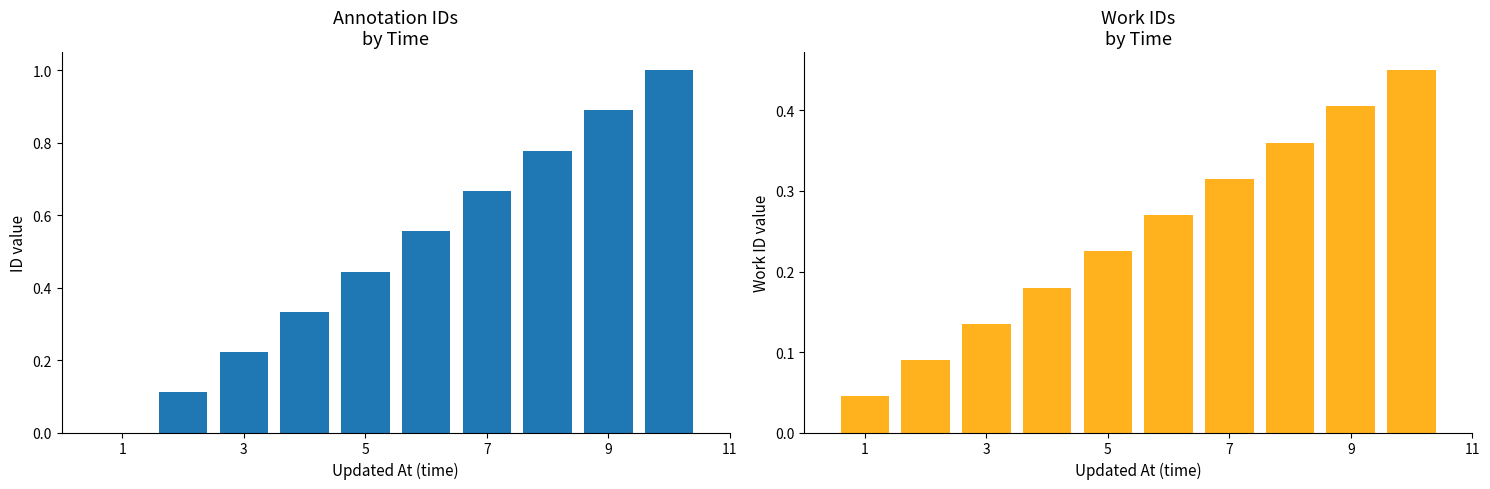

The value of work_id at 7 is 0.2. True or false?

False